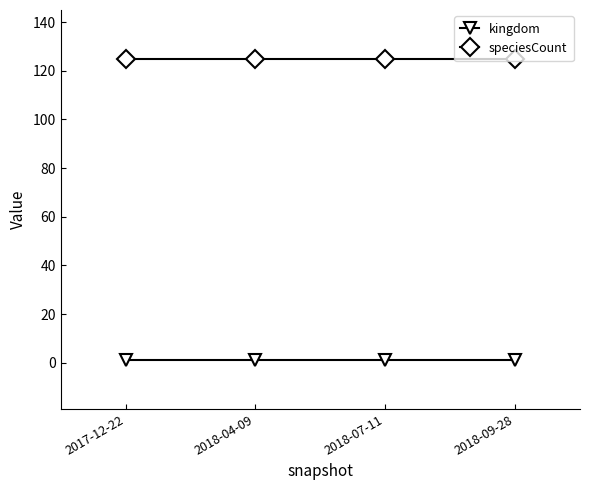

How many lines are shown in the chart?

2